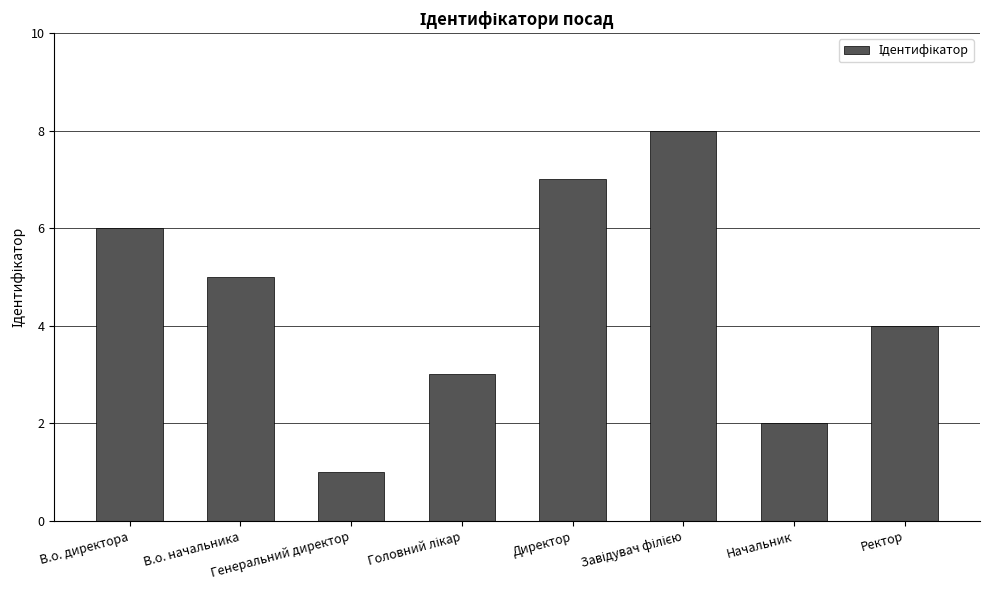

What is the difference between the maximum and minimum values?

7